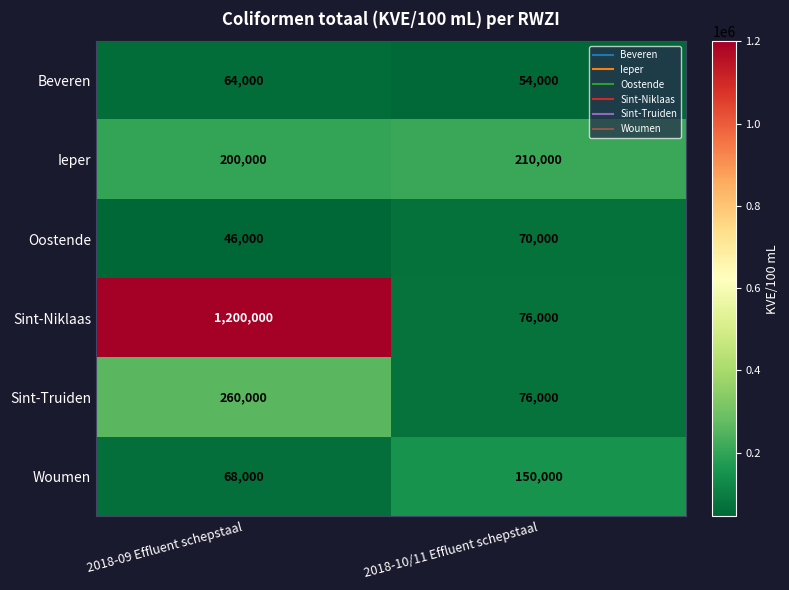

Is it true that Sint-Truiden equals 260000 at 2018-09 Effluent schepstaal?

True